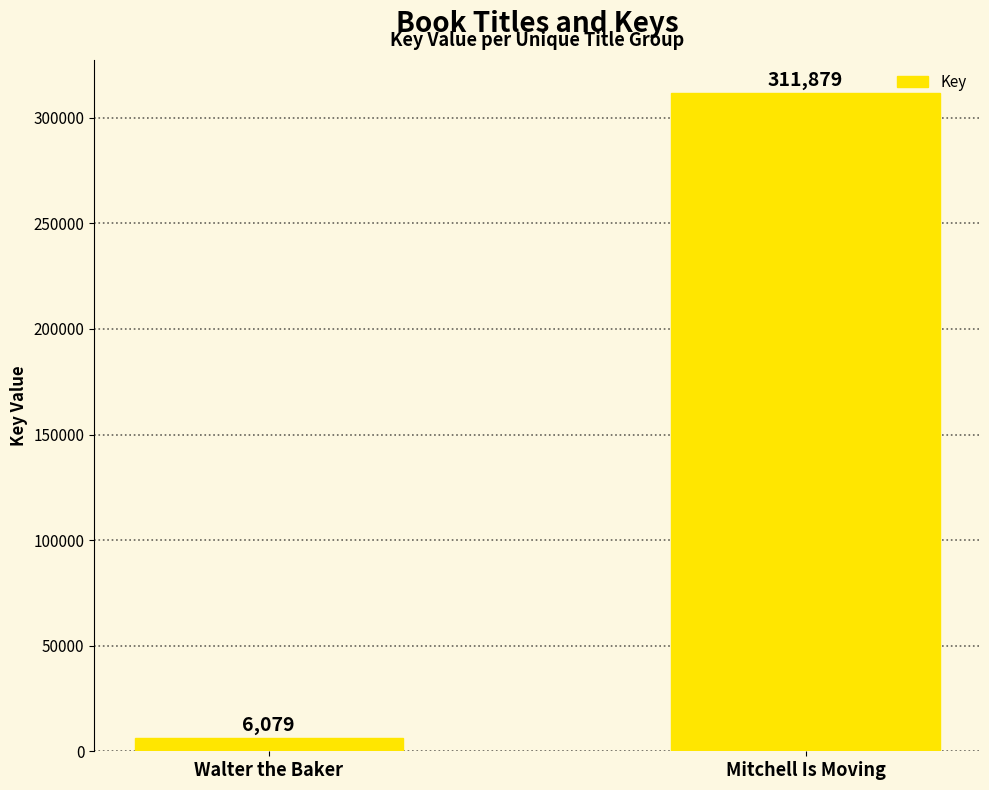

What is the change in value from Walter the Baker to Mitchell Is Moving?

+305800